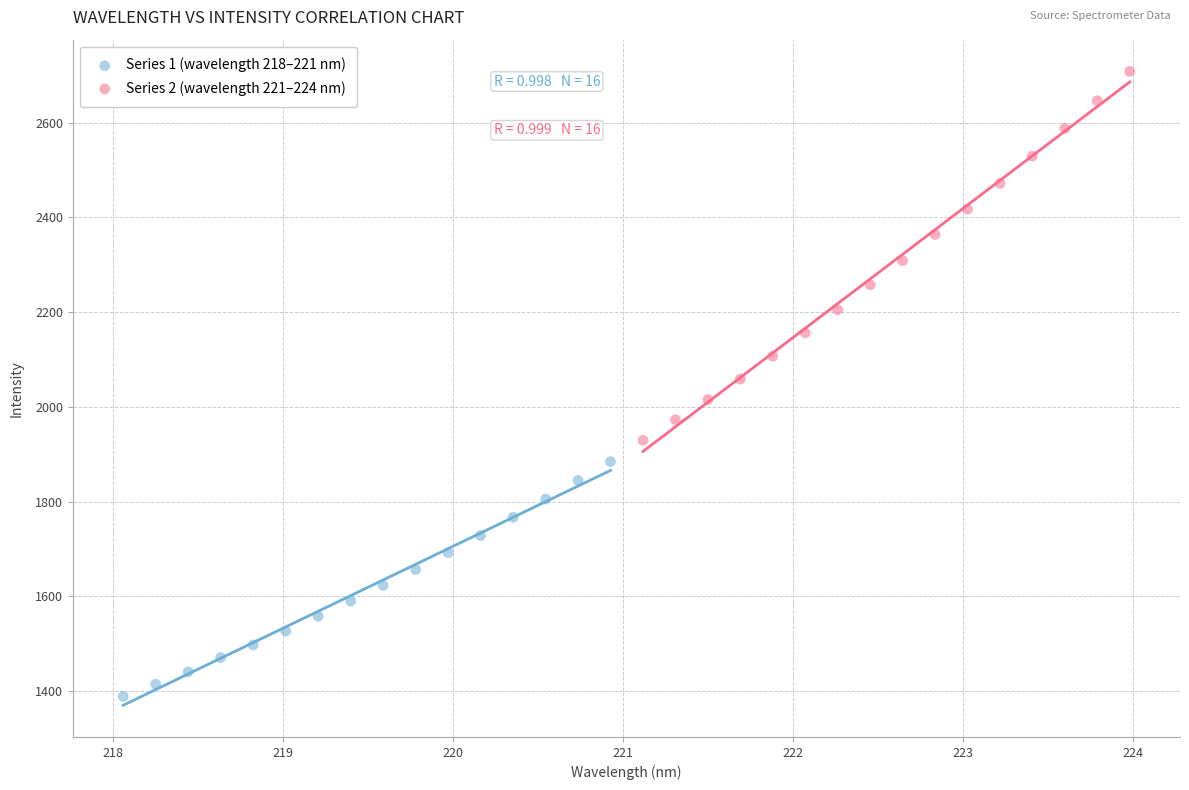

Which series reaches the minimum Y coordinate?

Series 1 (wavelength 218–221 nm)